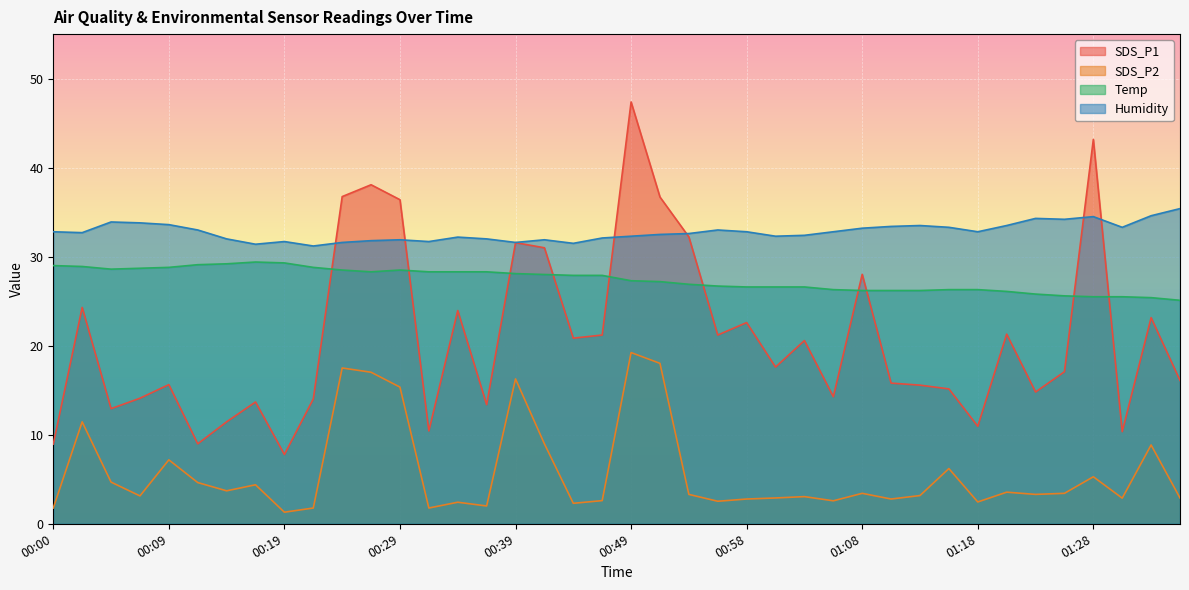

How many values in the SDS_P2 series exceed 3?

24